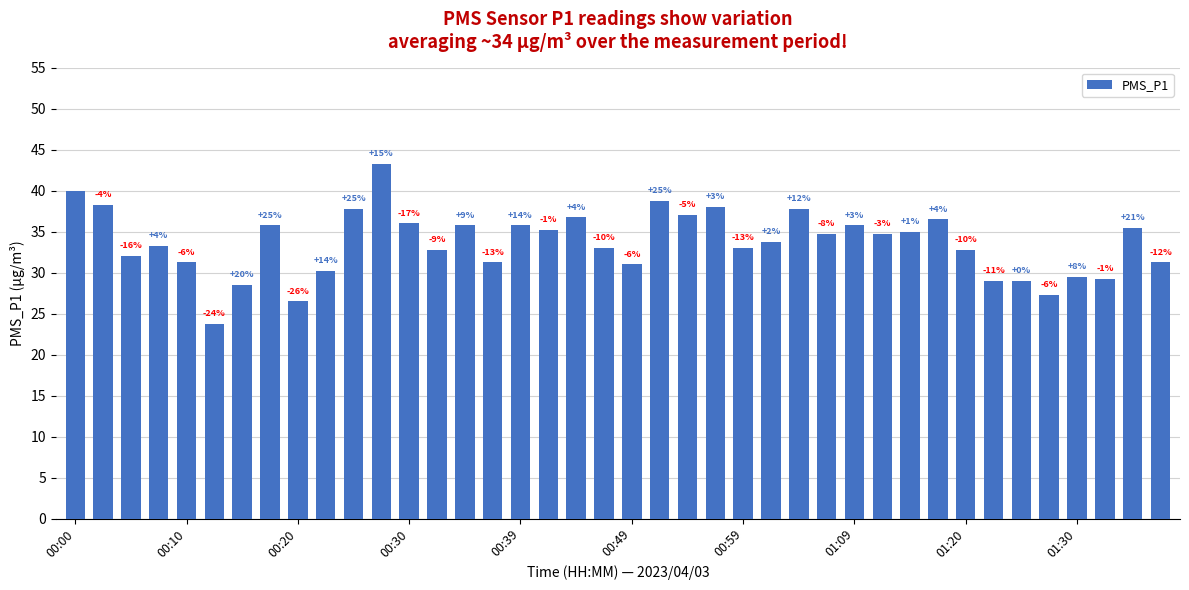

Does the chart contain any negative values?

No